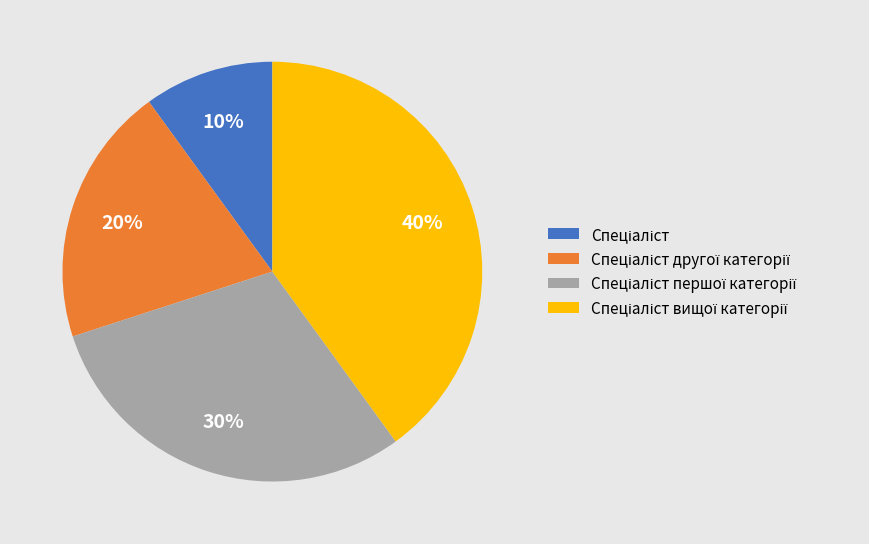

To the nearest percent, what is the difference between the largest and smallest slice percentages?

30%